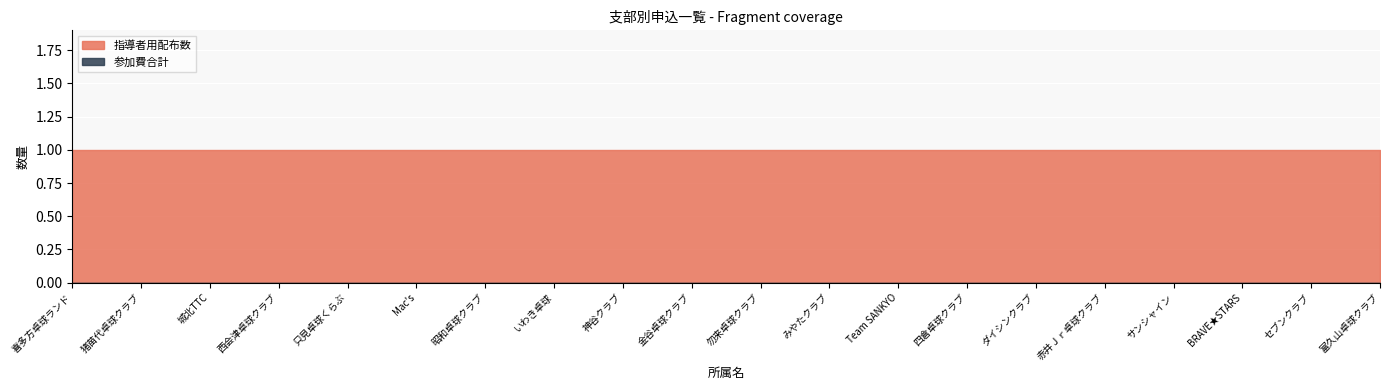

The 指導者用配布数 series shows 0 at BRAVE★STARS. True or false?

False